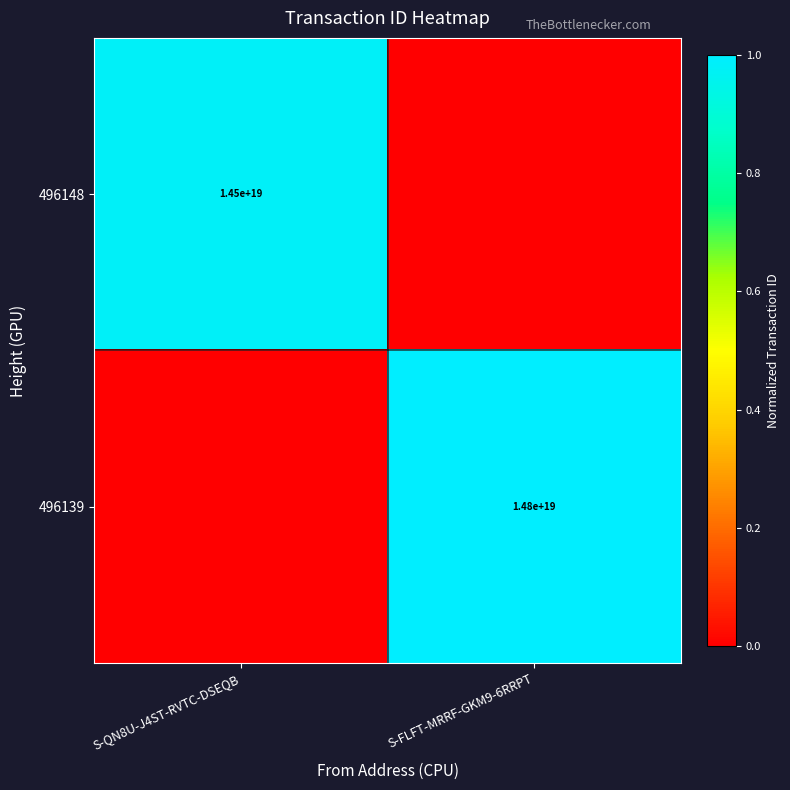

The value of 496148 at S-QN8U-J4ST-RVTC-DSEQB is 14500000000000000000. True or false?

True